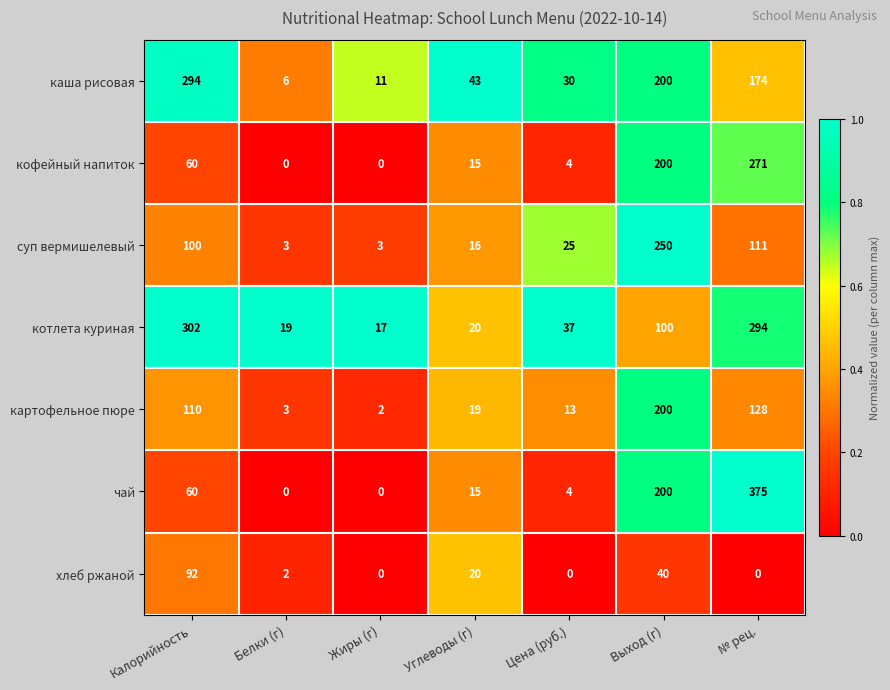

The хлеб ржаной series shows 48 at № рец.. True or false?

False